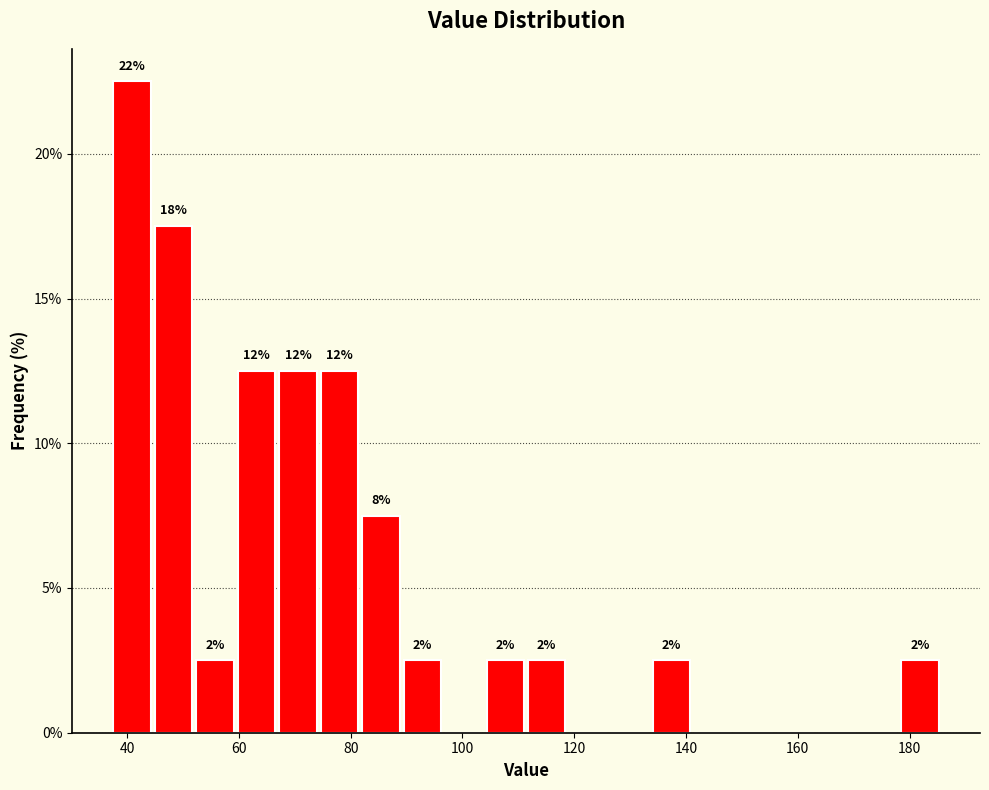

Read against the x-axis, roughly where is the centre of the tallest bar?

40